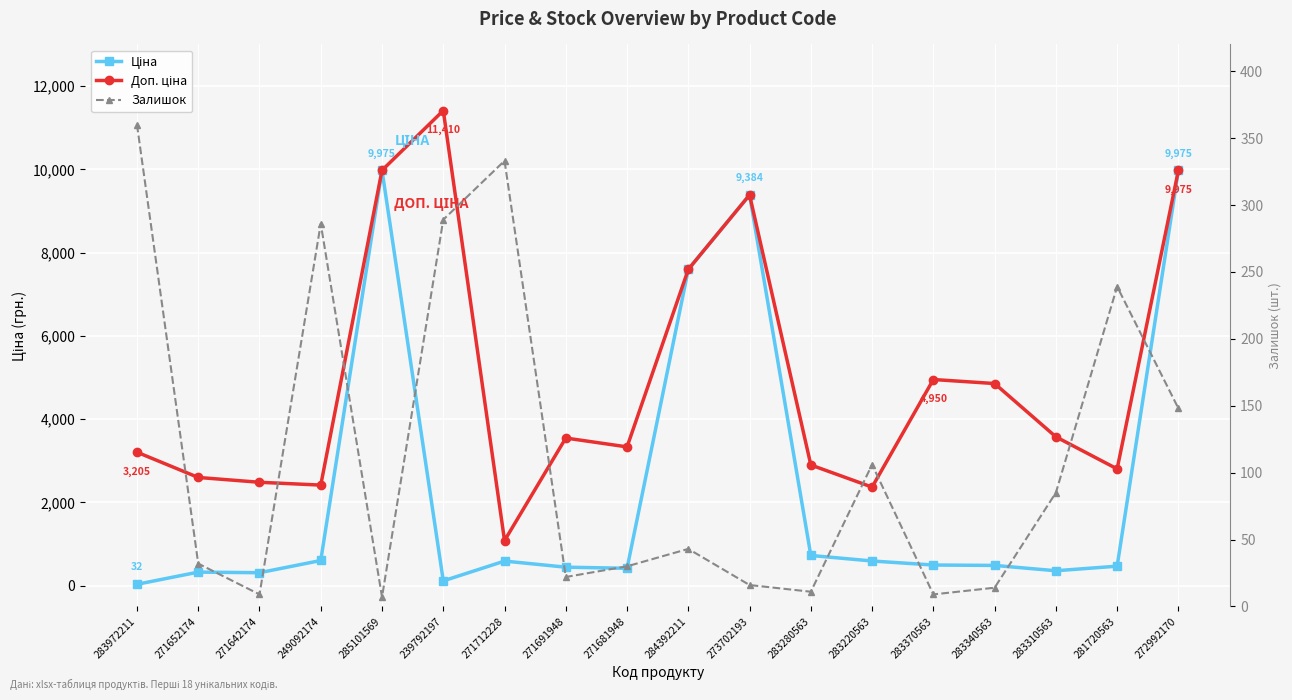

True or false: Доп. ціна and Залишок cross at least once.

False